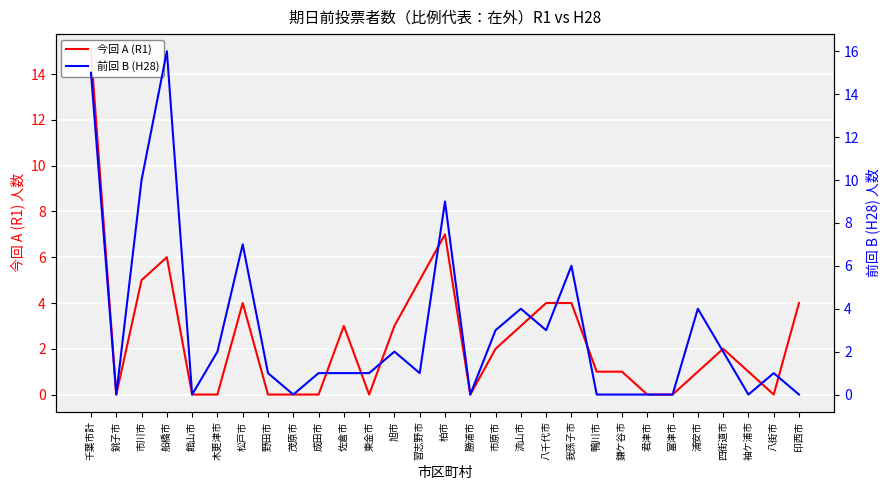

Which series has the largest total across all categories?

前回 B (H28)